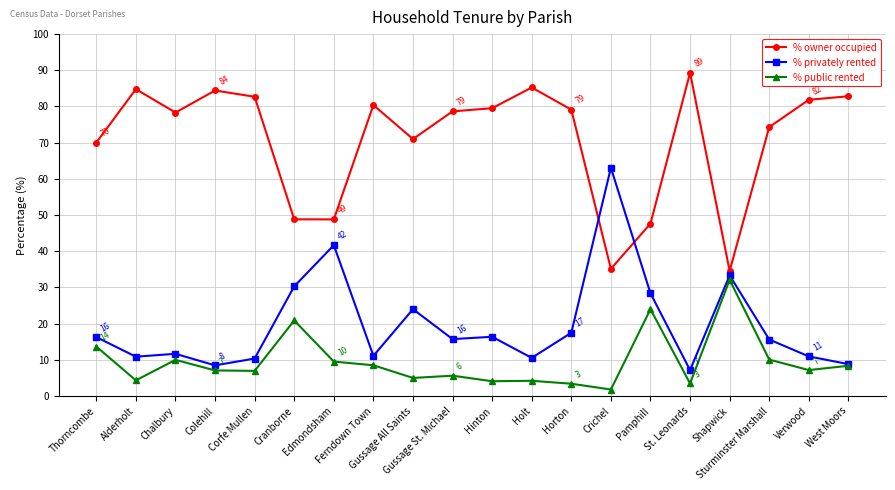

In % public rented, how many points are higher than both neighbors (excluding endpoints)?

6